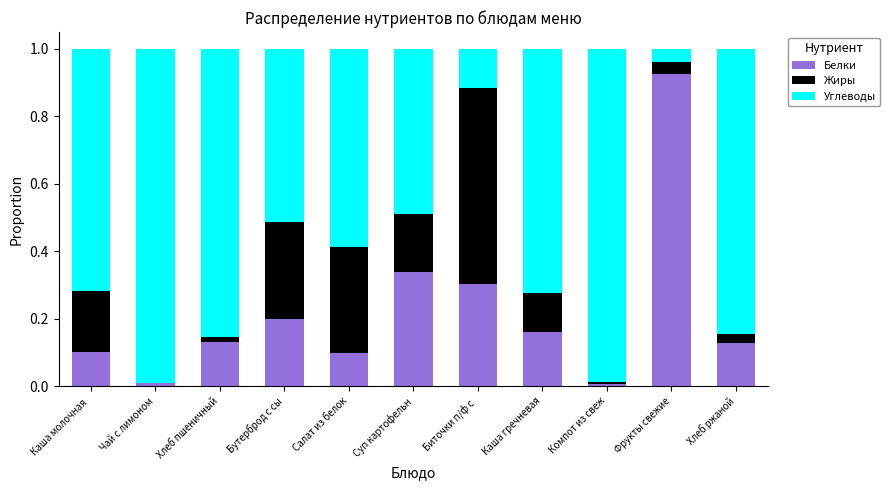

At which label does Белки reach its peak?

Фрукты свежие